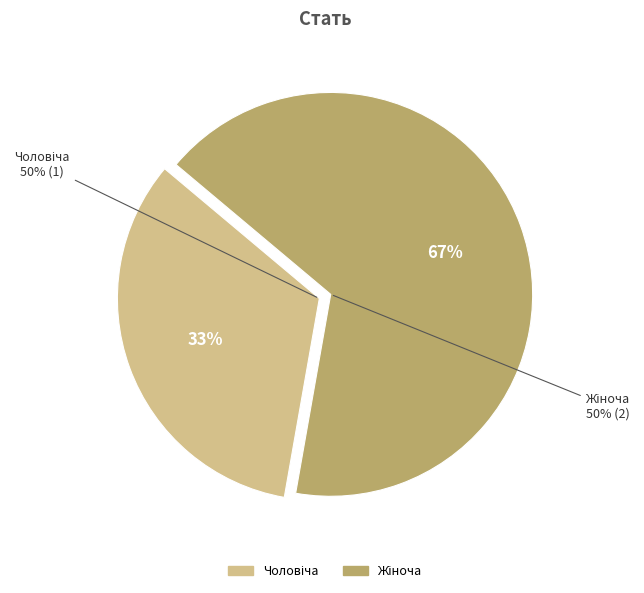

Which category has the smallest portion of the pie?

Чоловіча